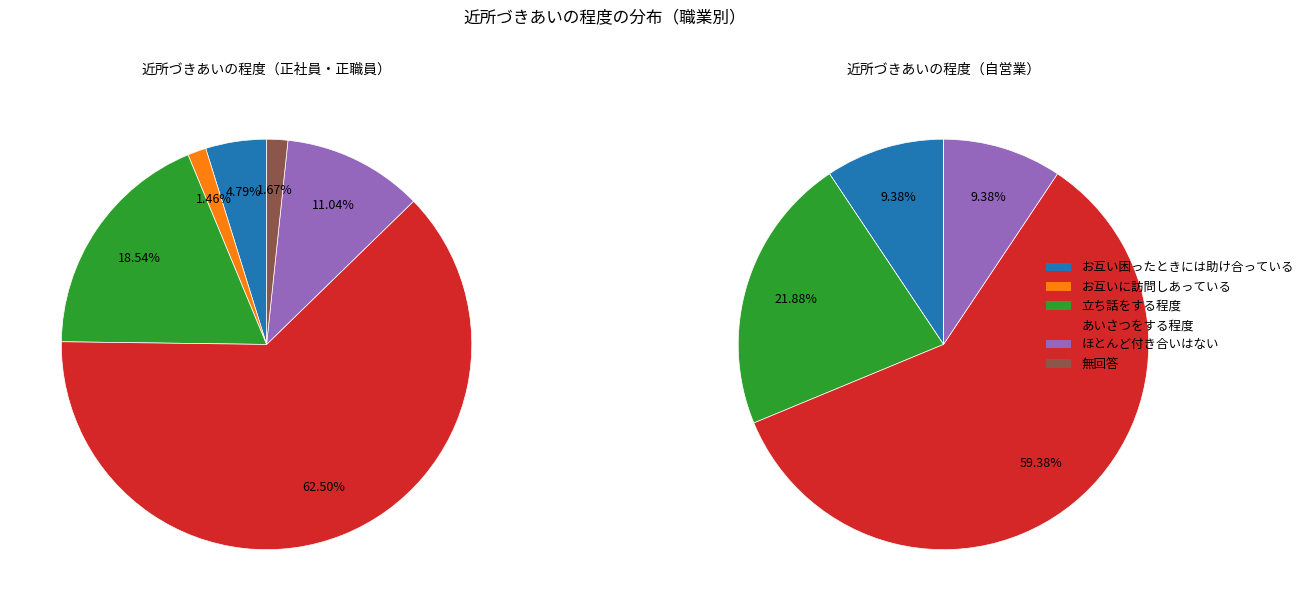

What is the smallest slice in the pie chart?

お互いに訪問しあっている